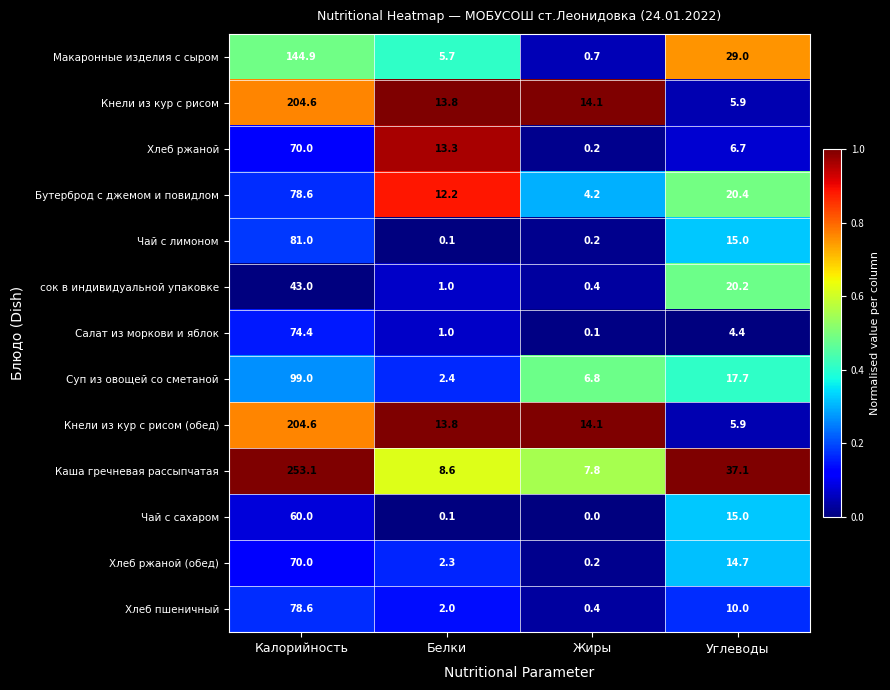

Which series has the largest total across all categories?

Каша гречневая рассыпчатая